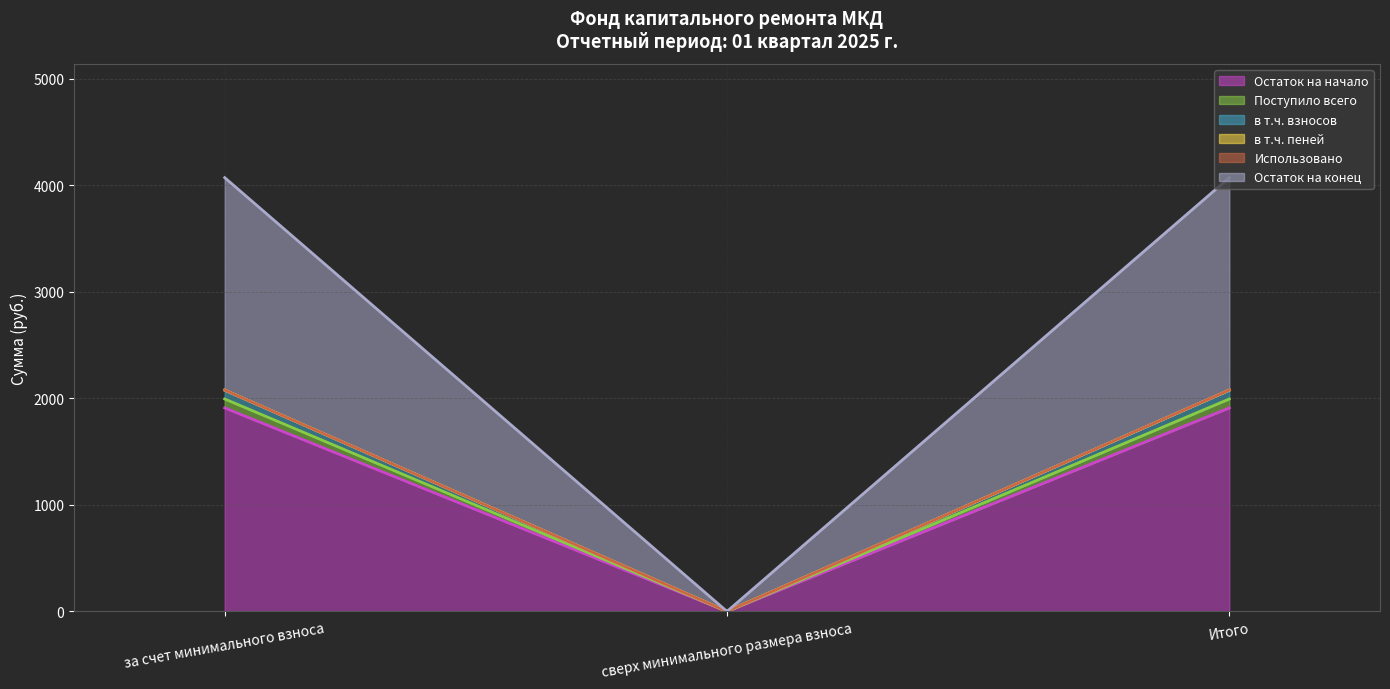

What is the difference between the highest and lowest values at за счет минимального взноса?

2161.8